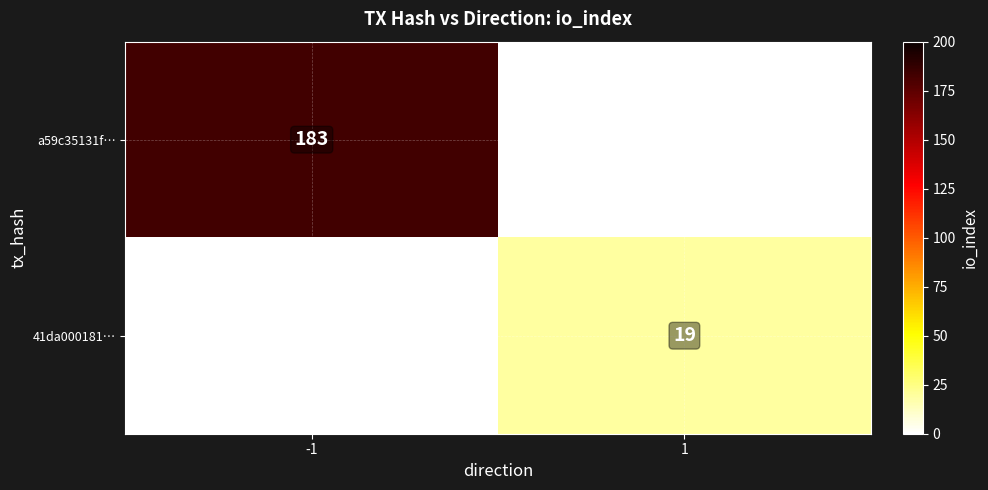

The value of 41da000181… at 1 is 4. True or false?

False